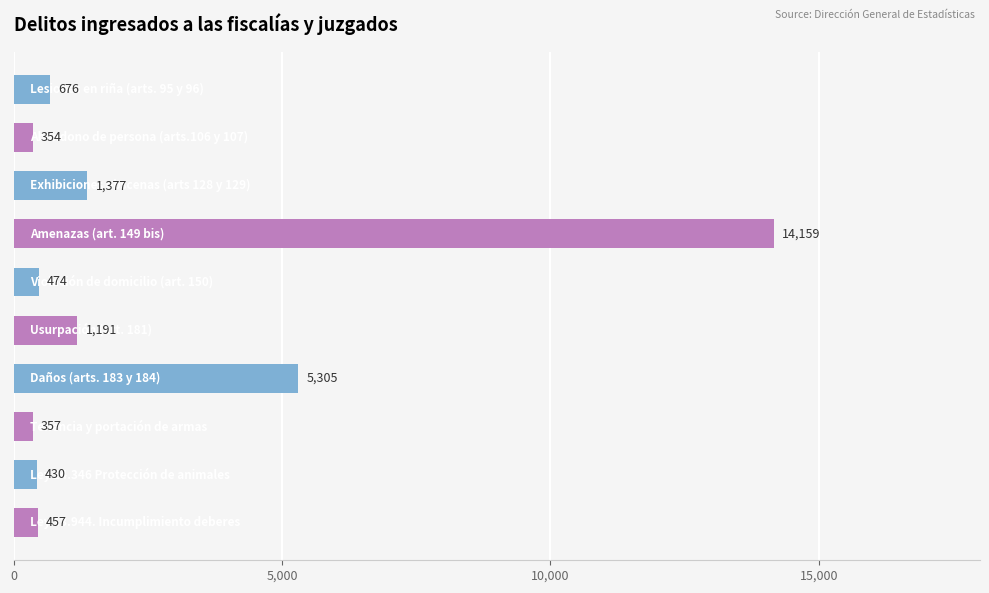

What is the sum of all values?

24780